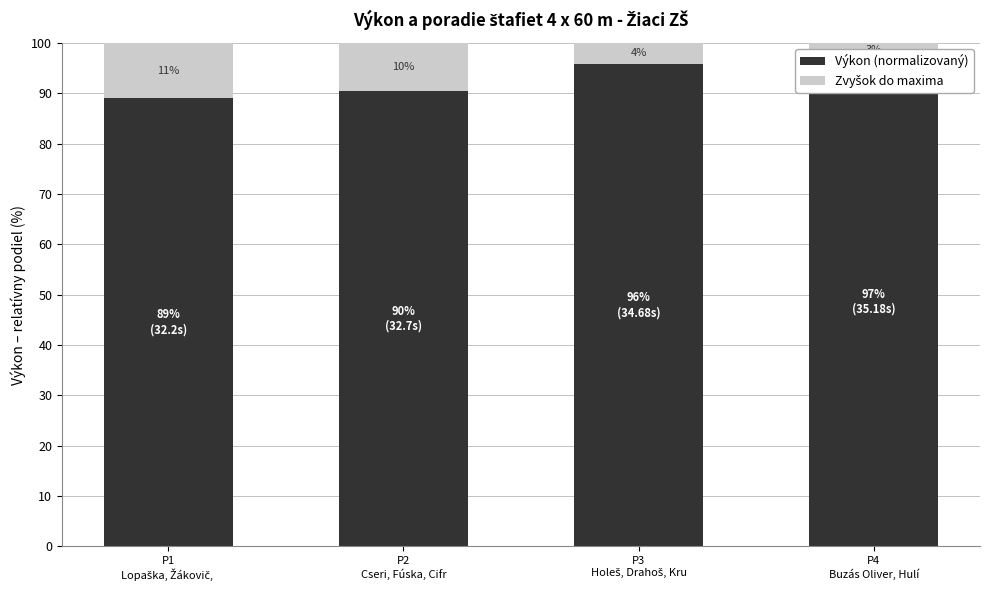

What is the label of the 3rd bar from the left?

P3
Holeš, Drahoš, Kru